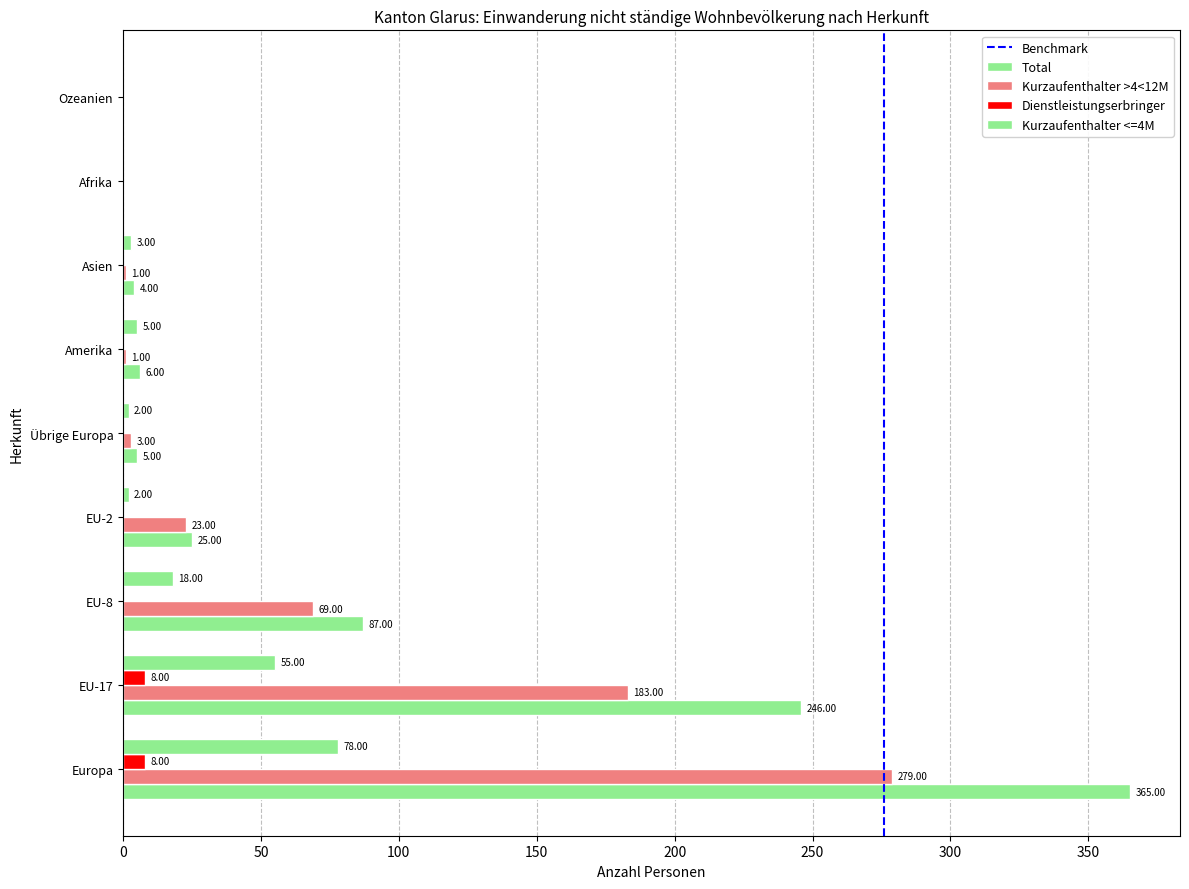

The Total series shows 365 at Europa. True or false?

True